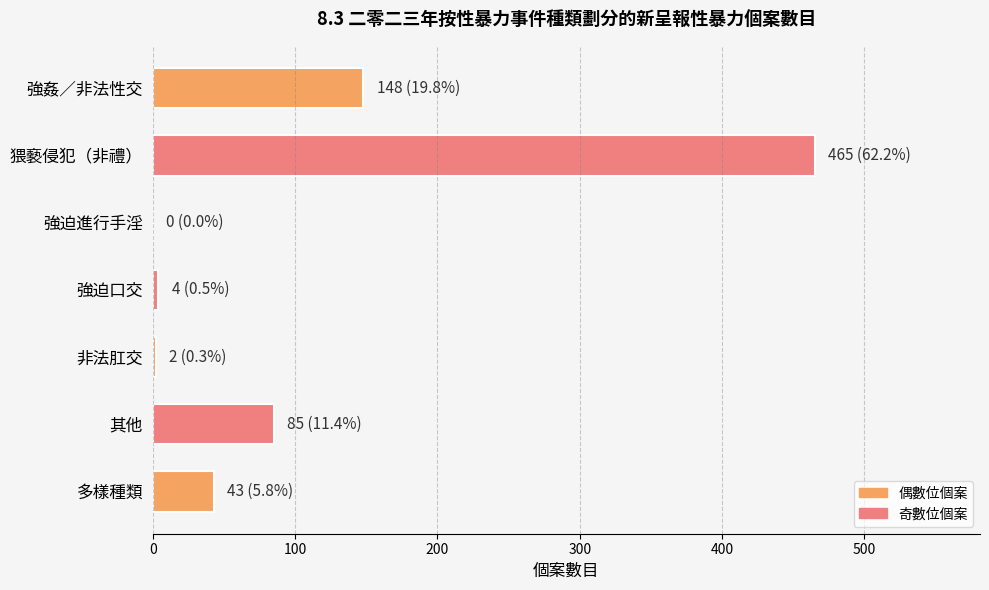

True or false: the data shows 199 at 強姦／非法性交.

False